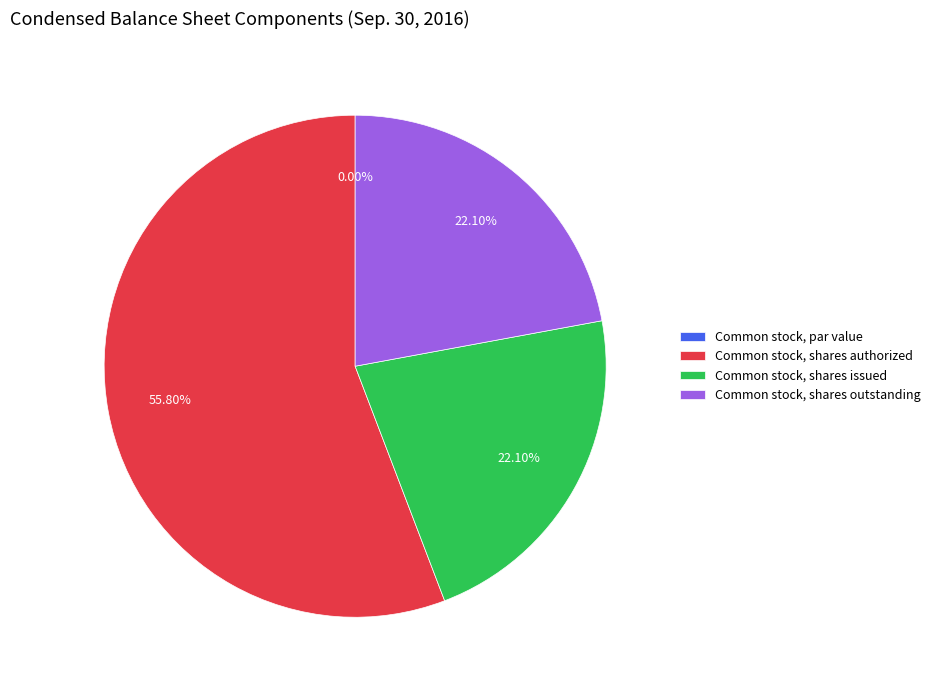

Which slice is the smallest?

Common stock, par value